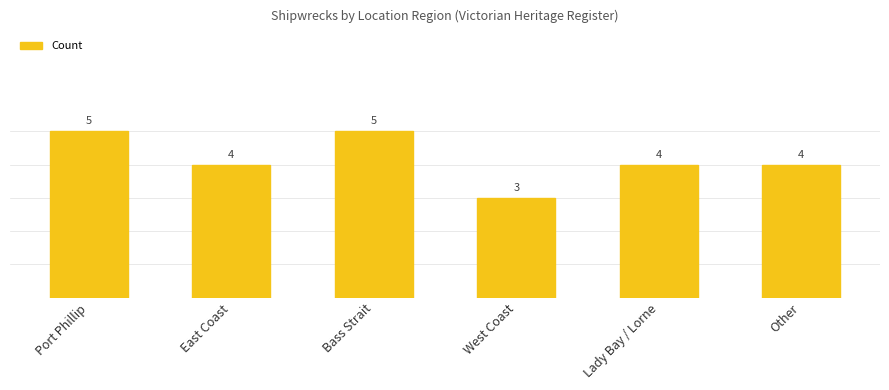

Is it true that the value at East Coast is 4?

True